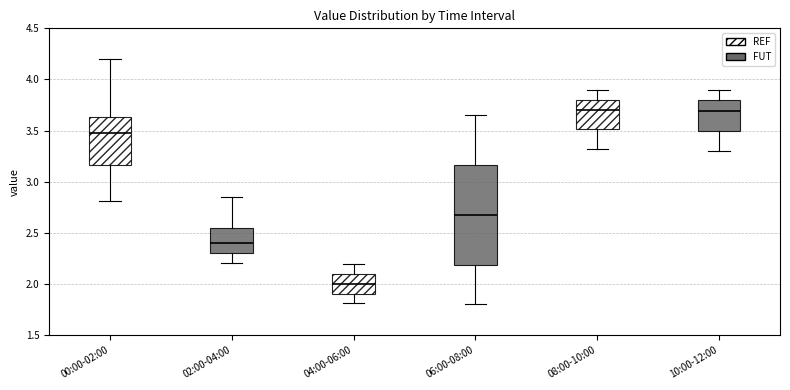

Reading left to right, transcribe this box plot: for each box, give where its median line is, the range the box spans, and where its two whiskers end, as read against the y-axis. The values are not printed on the chart, so give them approximately, as read against the axis.

00:00-02:00: median 3.50, box 3.15 to 3.65, whiskers 2.80 to 4.20
02:00-04:00: median 2.40, box 2.30 to 2.55, whiskers 2.20 to 2.85
04:00-06:00: median 2.00, box 1.90 to 2.10, whiskers 1.80 to 2.20
06:00-08:00: median 2.70, box 2.20 to 3.15, whiskers 1.80 to 3.65
08:00-10:00: median 3.70, box 3.50 to 3.80, whiskers 3.30 to 3.90
10:00-12:00: median 3.70, box 3.50 to 3.80, whiskers 3.30 to 3.90